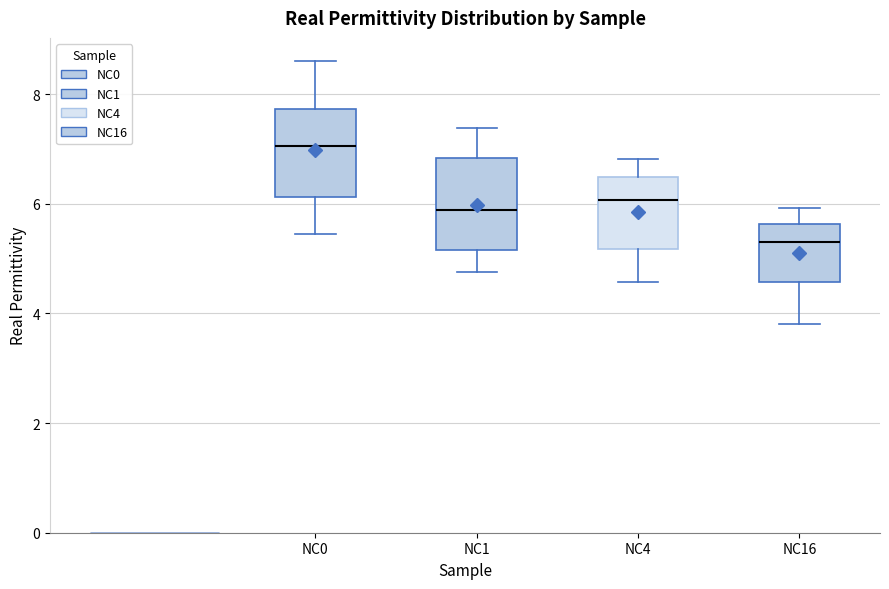

Reading left to right, transcribe this box plot: for each box, give where its median line is, the range the box spans, and where its two whiskers end, as read against the y-axis. The values are not printed on the chart, so give them approximately, as read against the axis.

NC0: median 7.0, box 6.2 to 7.8, whiskers 5.4 to 8.6
NC1: median 5.8, box 5.2 to 6.8, whiskers 4.8 to 7.4
NC4: median 6.0, box 5.2 to 6.4, whiskers 4.6 to 6.8
NC16: median 5.4, box 4.6 to 5.6, whiskers 3.8 to 6.0